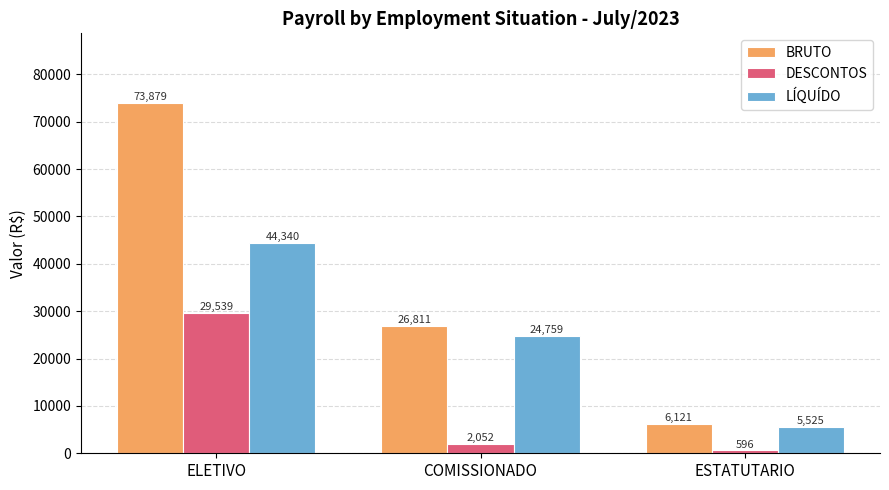

What is the total value across all series at COMISSIONADO?

53622.7